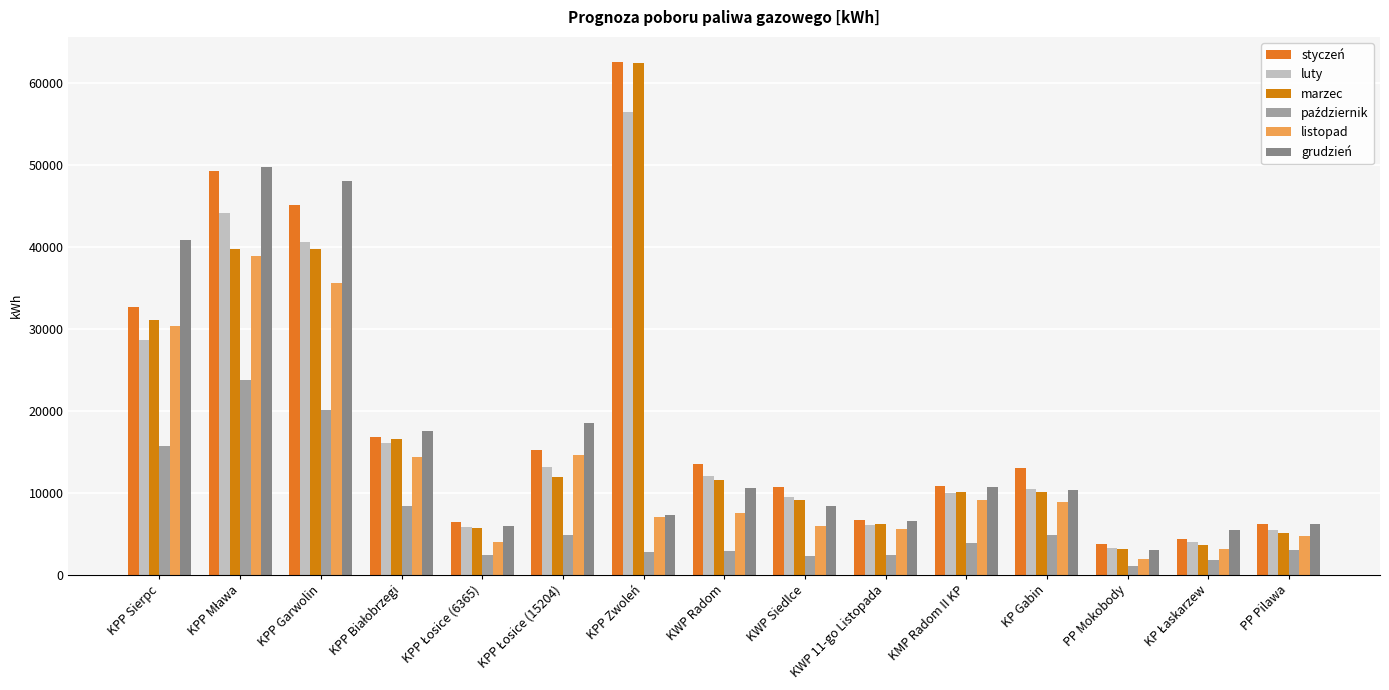

What is the sum of the grudzień values at KP Gabin and PP Mokobody?

13283